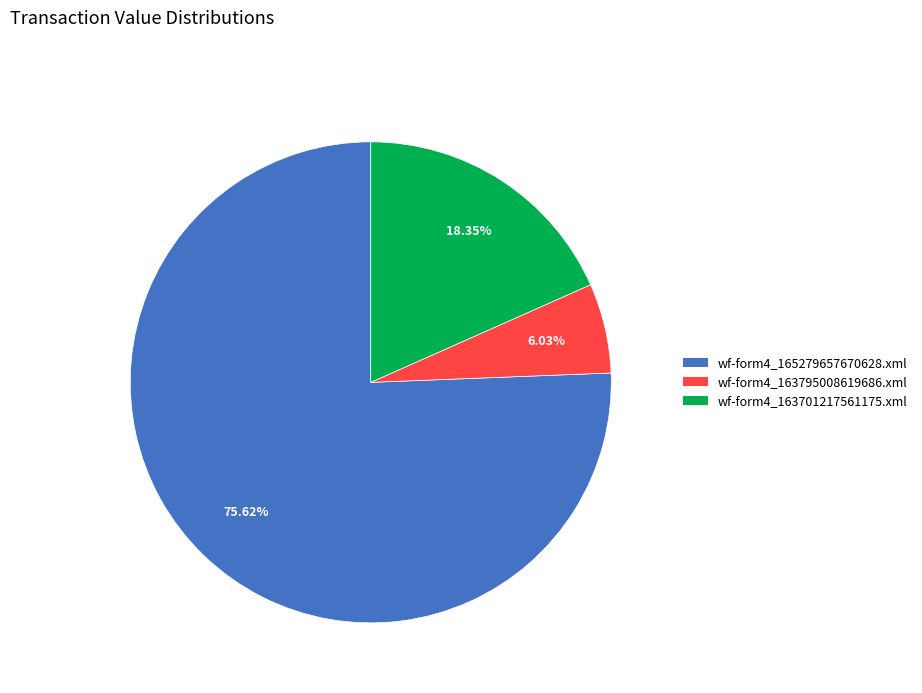

Which slice is the smallest?

wf-form4_163795008619686.xml